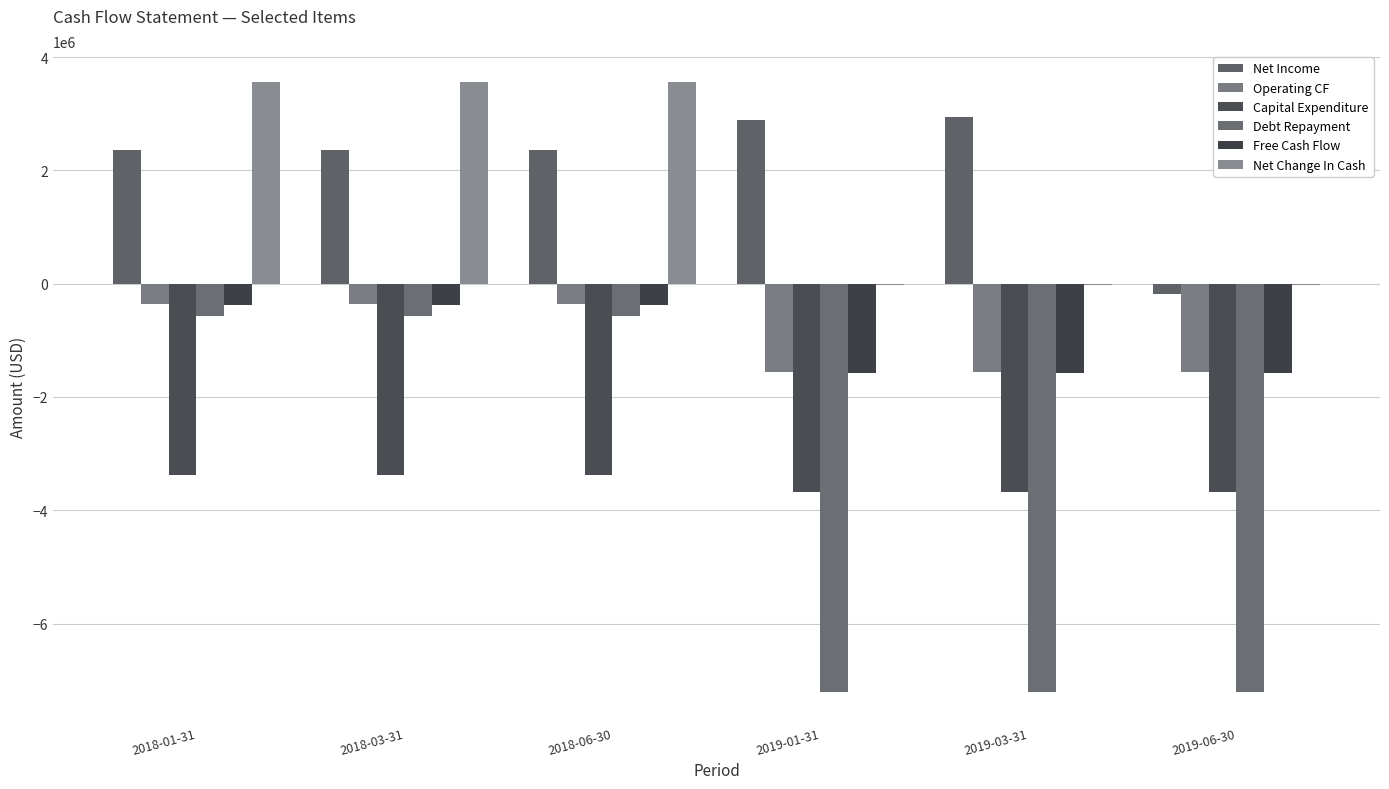

What is the label of the 4th bar from the right?

2018-06-30